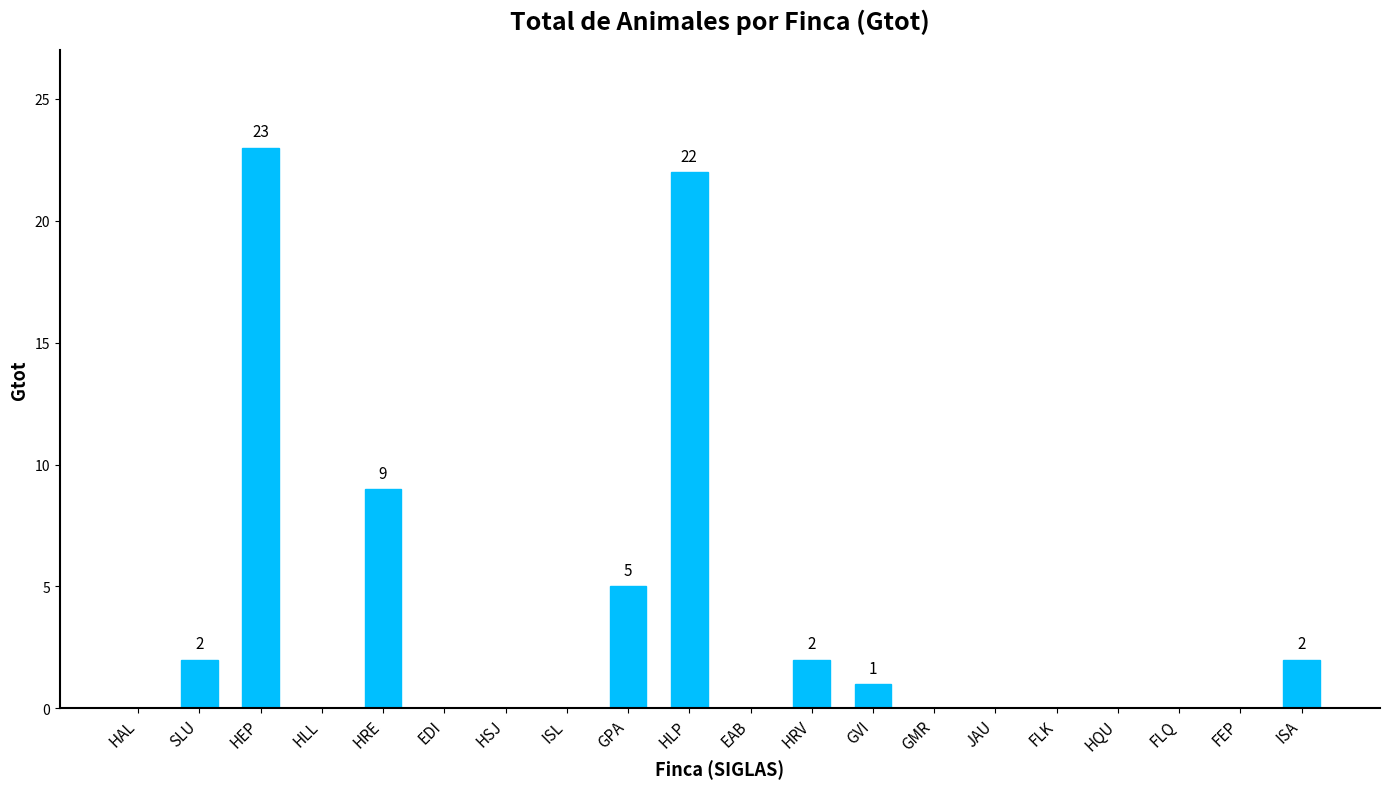

Reading right to left, transcribe all the data shown in this chart.

ISA=2	FEP=0	FLQ=0	HQU=0	FLK=0	JAU=0	GMR=0	GVI=1	HRV=2	EAB=0	HLP=22	GPA=5	ISL=0	HSJ=0	EDI=0	HRE=9	HLL=0	HEP=23	SLU=2	HAL=0